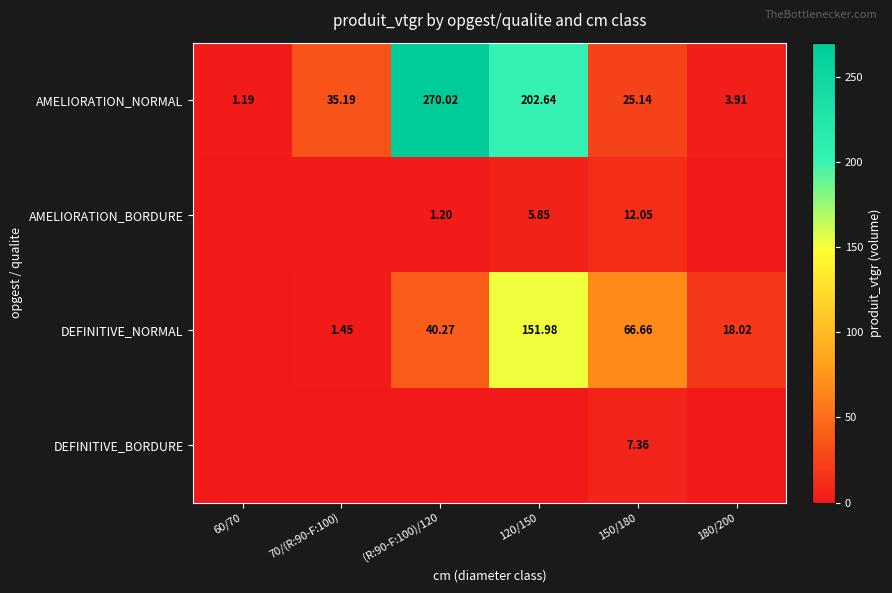

Rank the categories by AMELIORATION_BORDURE value from lowest to highest.

60/70, 70/(R:90-F:100), 180/200, (R:90-F:100)/120, 120/150, 150/180